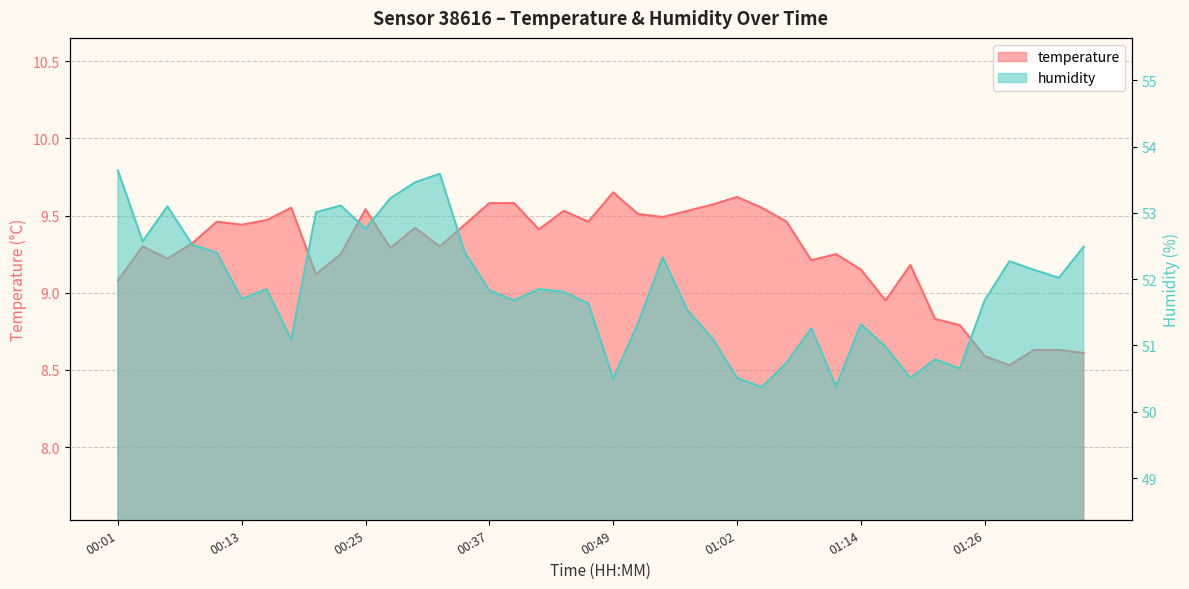

Reading left to right, transcribe all the data shown in this chart.

temperature: 00:01=9.1	00:03=9.3	00:06=9.2	00:08=9.3	00:11=9.5	00:13=9.4	00:15=9.5	00:18=9.6	00:20=9.1	00:23=9.2	00:25=9.5	00:28=9.3	00:30=9.4	00:32=9.3	00:35=9.4	00:37=9.6	00:40=9.6	00:42=9.4	00:45=9.5	00:47=9.5	00:49=9.7	00:52=9.5	00:54=9.5	00:57=9.5	00:59=9.6	01:02=9.6	01:04=9.6	01:06=9.5	01:09=9.2	01:11=9.2	01:14=9.2	01:16=8.9	01:19=9.2	01:21=8.8	01:23=8.8	01:26=8.6	01:28=8.5	01:31=8.6	01:33=8.6	01:36=8.6
humidity: 00:01=53.6	00:03=52.6	00:06=53.1	00:08=52.5	00:11=52.4	00:13=51.7	00:15=51.9	00:18=51.1	00:20=53.0	00:23=53.1	00:25=52.8	00:28=53.2	00:30=53.5	00:32=53.6	00:35=52.4	00:37=51.8	00:40=51.7	00:42=51.9	00:45=51.8	00:47=51.6	00:49=50.5	00:52=51.3	00:54=52.3	00:57=51.5	00:59=51.1	01:02=50.5	01:04=50.4	01:06=50.7	01:09=51.3	01:11=50.4	01:14=51.3	01:16=51.0	01:19=50.5	01:21=50.8	01:23=50.6	01:26=51.7	01:28=52.3	01:31=52.1	01:33=52.0	01:36=52.5